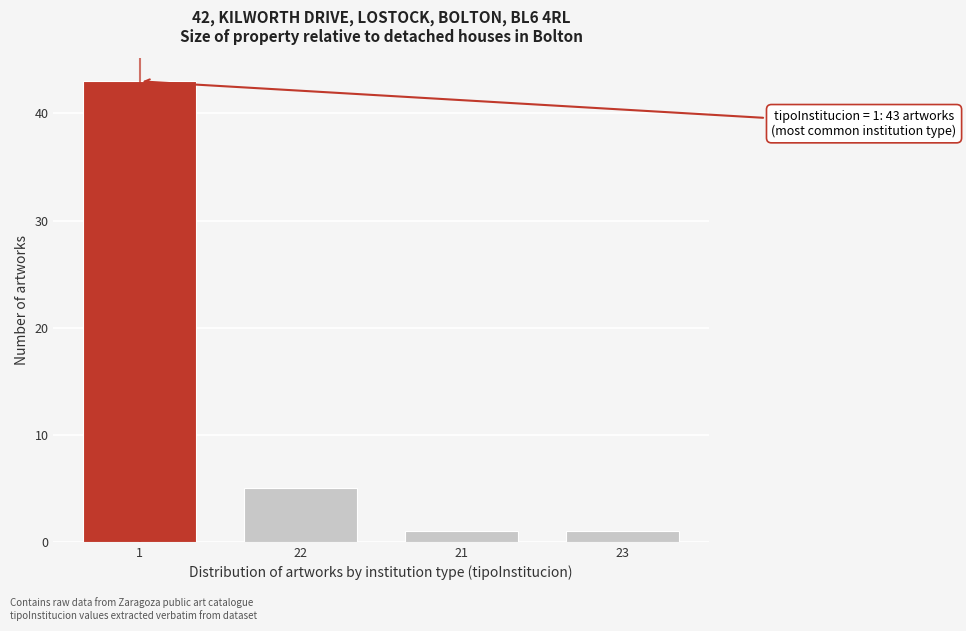

Reading right to left, what are all the values shown in this chart?

1	1	5	43